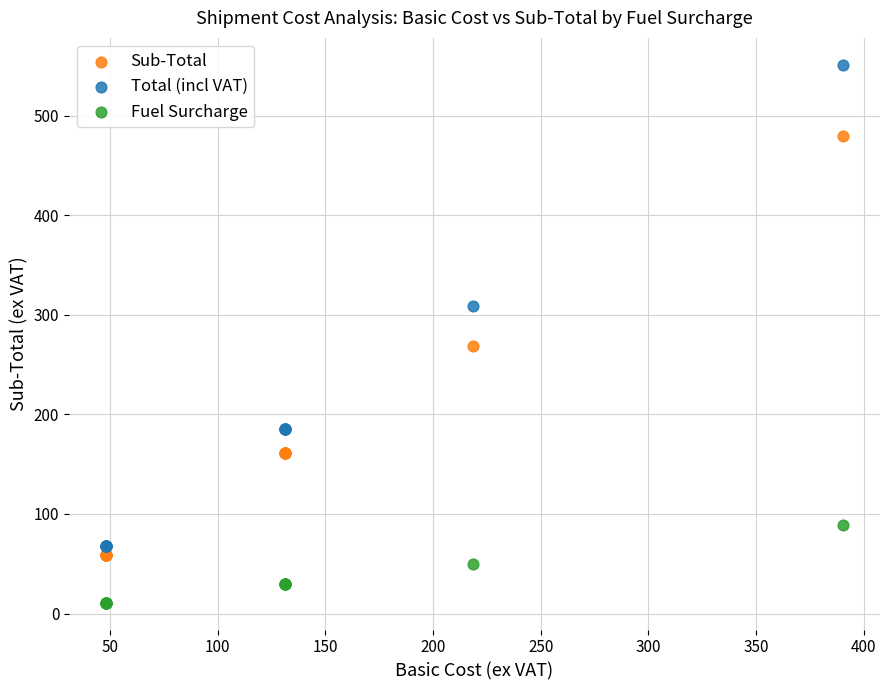

Which series reaches the minimum Y coordinate?

Fuel Surcharge